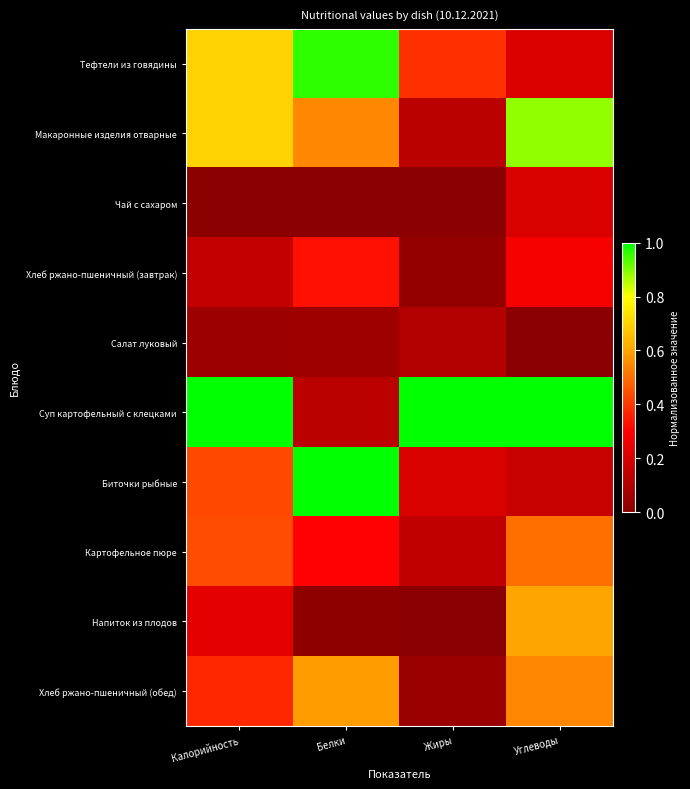

Reading left to right, transcribe all the data shown in this chart.

Тефтели из говядины: Калорийность=0.7	Белки=1.0	Жиры=0.4	Углеводы=0.2
Макаронные изделия отварные: Калорийность=0.7	Белки=0.5	Жиры=0.1	Углеводы=0.9
Чай с сахаром: Калорийность=0.0	Белки=0.0	Жиры=0.0	Углеводы=0.2
Хлеб ржано-пшеничный (завтрак): Калорийность=0.1	Белки=0.3	Жиры=0.0	Углеводы=0.3
Салат луковый: Калорийность=0.0	Белки=0.1	Жиры=0.1	Углеводы=0.0
Суп картофельный с клецками: Калорийность=1.0	Белки=0.1	Жиры=1.0	Углеводы=1.0
Биточки рыбные: Калорийность=0.4	Белки=1.0	Жиры=0.2	Углеводы=0.2
Картофельное пюре: Калорийность=0.4	Белки=0.3	Жиры=0.1	Углеводы=0.5
Напиток из плодов: Калорийность=0.2	Белки=0.0	Жиры=0.0	Углеводы=0.6
Хлеб ржано-пшеничный (обед): Калорийность=0.4	Белки=0.6	Жиры=0.0	Углеводы=0.5